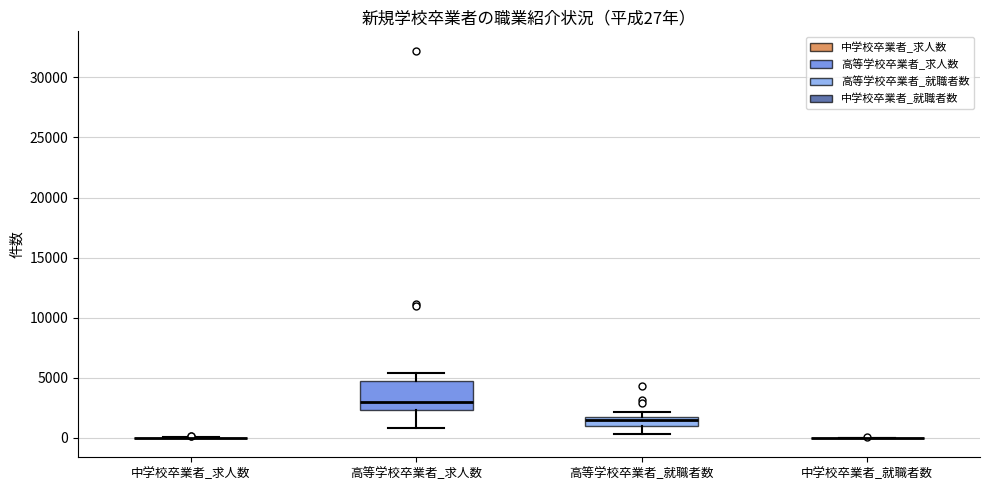

Which box is the tallest, from its lower edge to its upper edge?

高等学校卒業者_求人数